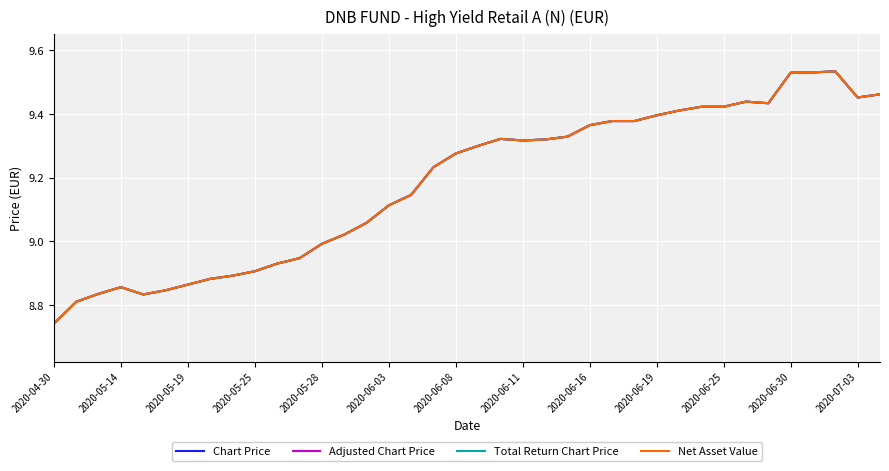

True or false: Chart Price and Net Asset Value intersect in this chart.

False